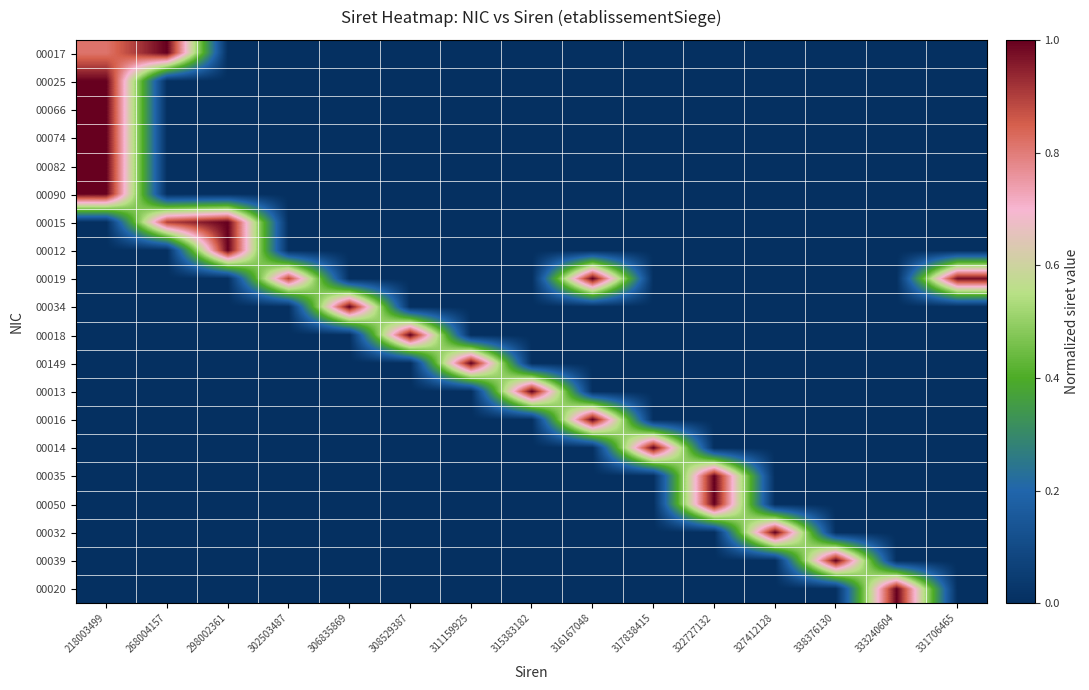

Reading right to left, extract all data points from this chart.

00017: 331706465=0.0	333240604=0.0	338376130=0.0	327412128=0.0	322727132=0.0	317838415=0.0	316167048=0.0	315383182=0.0	311159925=0.0	308529387=0.0	306835869=0.0	302503487=0.0	298002361=0.0	268004157=1.0	218003499=0.8
00025: 331706465=0.0	333240604=0.0	338376130=0.0	327412128=0.0	322727132=0.0	317838415=0.0	316167048=0.0	315383182=0.0	311159925=0.0	308529387=0.0	306835869=0.0	302503487=0.0	298002361=0.0	268004157=0.0	218003499=1.0
00066: 331706465=0.0	333240604=0.0	338376130=0.0	327412128=0.0	322727132=0.0	317838415=0.0	316167048=0.0	315383182=0.0	311159925=0.0	308529387=0.0	306835869=0.0	302503487=0.0	298002361=0.0	268004157=0.0	218003499=1.0
00074: 331706465=0.0	333240604=0.0	338376130=0.0	327412128=0.0	322727132=0.0	317838415=0.0	316167048=0.0	315383182=0.0	311159925=0.0	308529387=0.0	306835869=0.0	302503487=0.0	298002361=0.0	268004157=0.0	218003499=1.0
00082: 331706465=0.0	333240604=0.0	338376130=0.0	327412128=0.0	322727132=0.0	317838415=0.0	316167048=0.0	315383182=0.0	311159925=0.0	308529387=0.0	306835869=0.0	302503487=0.0	298002361=0.0	268004157=0.0	218003499=1.0
00090: 331706465=0.0	333240604=0.0	338376130=0.0	327412128=0.0	322727132=0.0	317838415=0.0	316167048=0.0	315383182=0.0	311159925=0.0	308529387=0.0	306835869=0.0	302503487=0.0	298002361=0.0	268004157=0.0	218003499=1.0
00015: 331706465=0.0	333240604=0.0	338376130=0.0	327412128=0.0	322727132=0.0	317838415=0.0	316167048=0.0	315383182=0.0	311159925=0.0	308529387=0.0	306835869=0.0	302503487=0.0	298002361=1.0	268004157=0.9	218003499=0.0
00012: 331706465=0.0	333240604=0.0	338376130=0.0	327412128=0.0	322727132=0.0	317838415=0.0	316167048=0.0	315383182=0.0	311159925=0.0	308529387=0.0	306835869=0.0	302503487=0.0	298002361=1.0	268004157=0.0	218003499=0.0
00019: 331706465=1.0	333240604=0.0	338376130=0.0	327412128=0.0	322727132=0.0	317838415=0.0	316167048=1.0	315383182=0.0	311159925=0.0	308529387=0.0	306835869=0.0	302503487=0.9	298002361=0.0	268004157=0.0	218003499=0.0
00034: 331706465=0.0	333240604=0.0	338376130=0.0	327412128=0.0	322727132=0.0	317838415=0.0	316167048=0.0	315383182=0.0	311159925=0.0	308529387=0.0	306835869=1.0	302503487=0.0	298002361=0.0	268004157=0.0	218003499=0.0
00018: 331706465=0.0	333240604=0.0	338376130=0.0	327412128=0.0	322727132=0.0	317838415=0.0	316167048=0.0	315383182=0.0	311159925=0.0	308529387=1.0	306835869=0.0	302503487=0.0	298002361=0.0	268004157=0.0	218003499=0.0
00149: 331706465=0.0	333240604=0.0	338376130=0.0	327412128=0.0	322727132=0.0	317838415=0.0	316167048=0.0	315383182=0.0	311159925=1.0	308529387=0.0	306835869=0.0	302503487=0.0	298002361=0.0	268004157=0.0	218003499=0.0
00013: 331706465=0.0	333240604=0.0	338376130=0.0	327412128=0.0	322727132=0.0	317838415=0.0	316167048=0.0	315383182=1.0	311159925=0.0	308529387=0.0	306835869=0.0	302503487=0.0	298002361=0.0	268004157=0.0	218003499=0.0
00016: 331706465=0.0	333240604=0.0	338376130=0.0	327412128=0.0	322727132=0.0	317838415=0.0	316167048=1.0	315383182=0.0	311159925=0.0	308529387=0.0	306835869=0.0	302503487=0.0	298002361=0.0	268004157=0.0	218003499=0.0
00014: 331706465=0.0	333240604=0.0	338376130=0.0	327412128=0.0	322727132=0.0	317838415=1.0	316167048=0.0	315383182=0.0	311159925=0.0	308529387=0.0	306835869=0.0	302503487=0.0	298002361=0.0	268004157=0.0	218003499=0.0
00035: 331706465=0.0	333240604=0.0	338376130=0.0	327412128=0.0	322727132=1.0	317838415=0.0	316167048=0.0	315383182=0.0	311159925=0.0	308529387=0.0	306835869=0.0	302503487=0.0	298002361=0.0	268004157=0.0	218003499=0.0
00050: 331706465=0.0	333240604=0.0	338376130=0.0	327412128=0.0	322727132=1.0	317838415=0.0	316167048=0.0	315383182=0.0	311159925=0.0	308529387=0.0	306835869=0.0	302503487=0.0	298002361=0.0	268004157=0.0	218003499=0.0
00032: 331706465=0.0	333240604=0.0	338376130=0.0	327412128=1.0	322727132=0.0	317838415=0.0	316167048=0.0	315383182=0.0	311159925=0.0	308529387=0.0	306835869=0.0	302503487=0.0	298002361=0.0	268004157=0.0	218003499=0.0
00039: 331706465=0.0	333240604=0.0	338376130=1.0	327412128=0.0	322727132=0.0	317838415=0.0	316167048=0.0	315383182=0.0	311159925=0.0	308529387=0.0	306835869=0.0	302503487=0.0	298002361=0.0	268004157=0.0	218003499=0.0
00020: 331706465=0.0	333240604=1.0	338376130=0.0	327412128=0.0	322727132=0.0	317838415=0.0	316167048=0.0	315383182=0.0	311159925=0.0	308529387=0.0	306835869=0.0	302503487=0.0	298002361=0.0	268004157=0.0	218003499=0.0